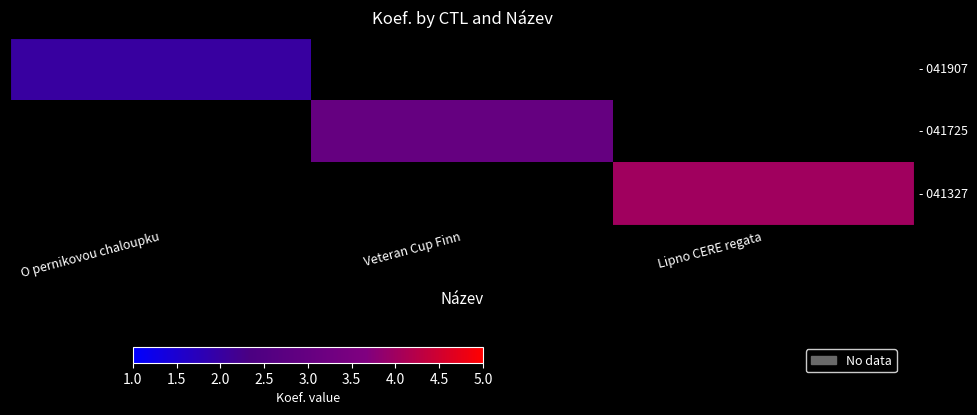

Rank the series by their maximum value, from highest to lowest.

- 041907, - 041725, - 041327